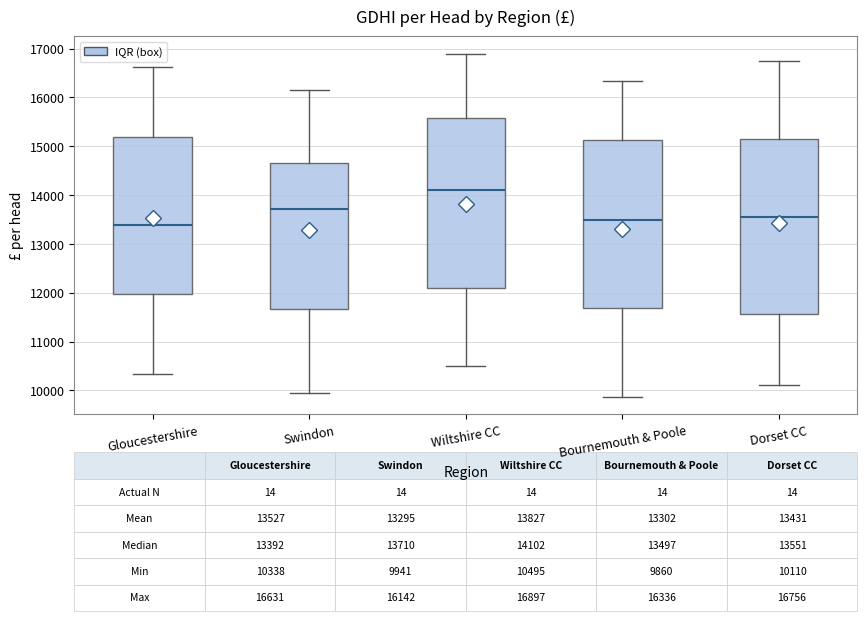

Which box's median line is the lowest?

Gloucestershire